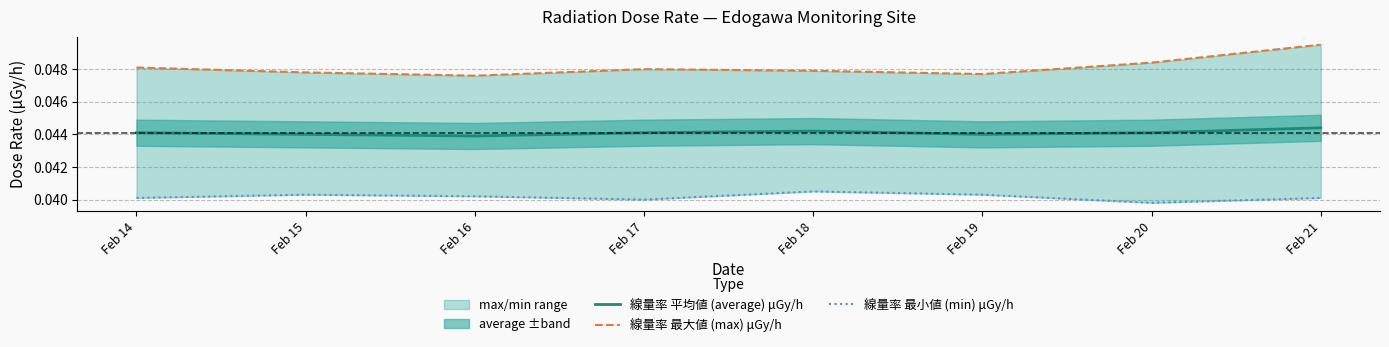

True or false: 線量率 最小値 (min) μGy/h and 線量率 最大値 (max) μGy/h intersect in this chart.

False